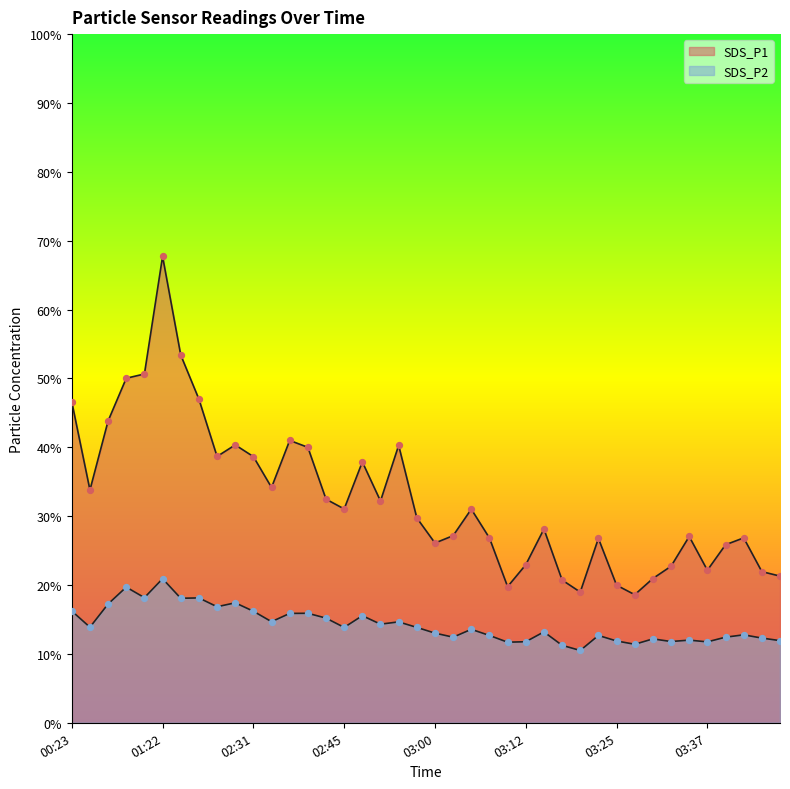

What is the total value across all series at 03:07?

39.5